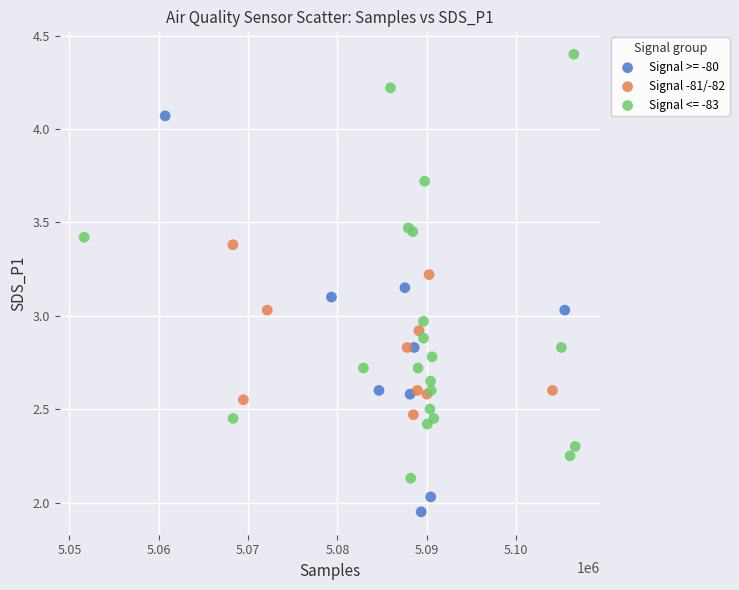

Which series reaches the minimum Y coordinate?

Signal >= -80